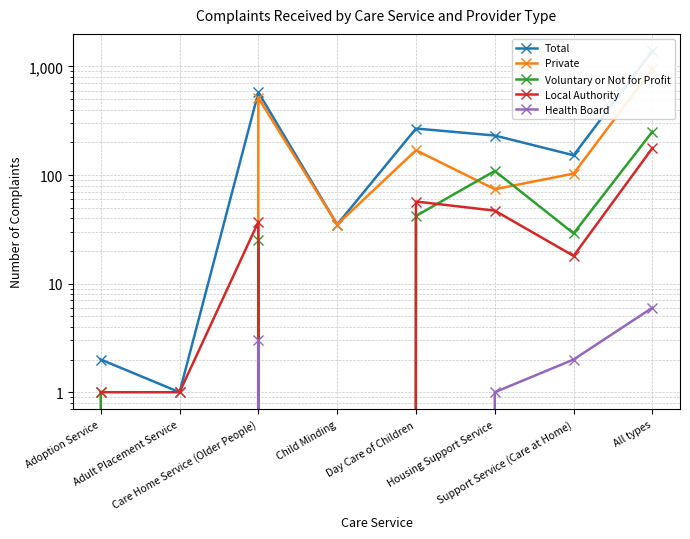

True or false: Local Authority and Health Board cross at least once.

False